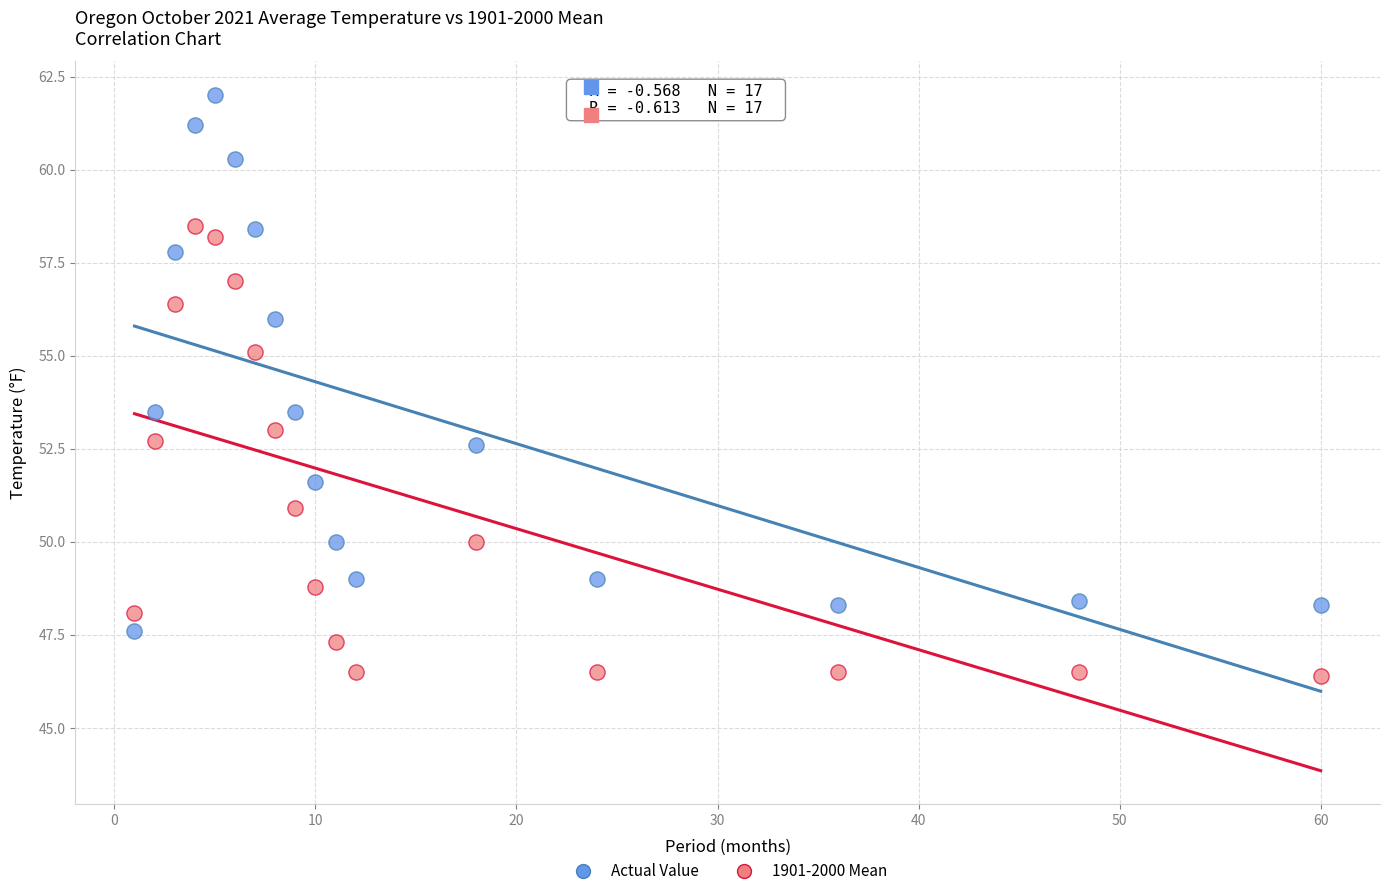

Across all data points, what is the range of X values (max minus min)?

59.0